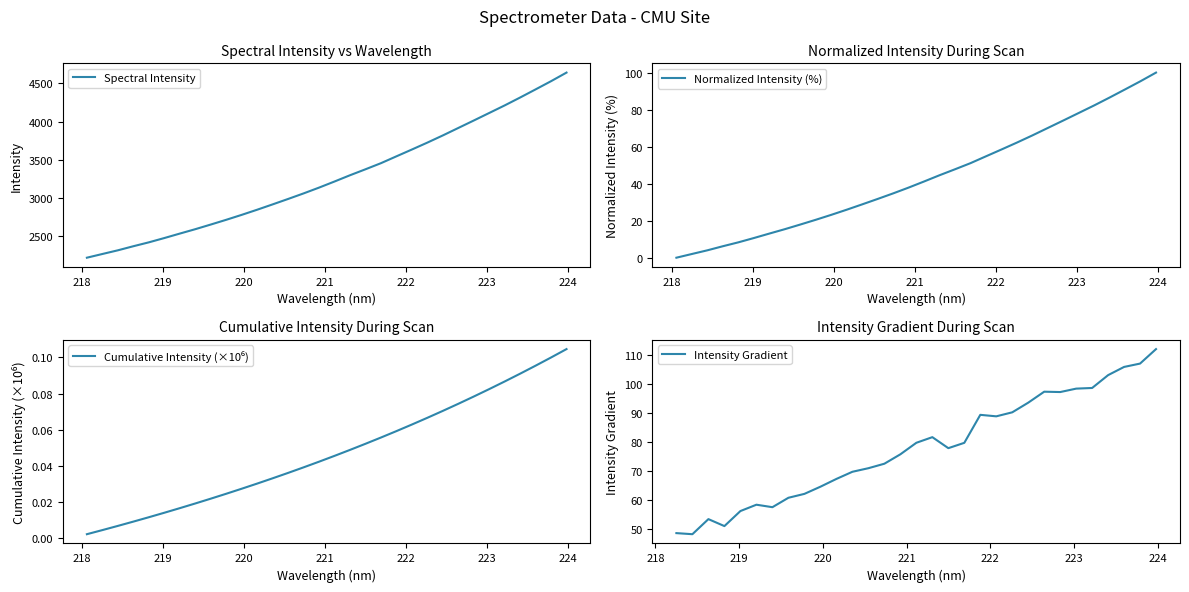

Which label corresponds to the largest value in the chart?

223.9802